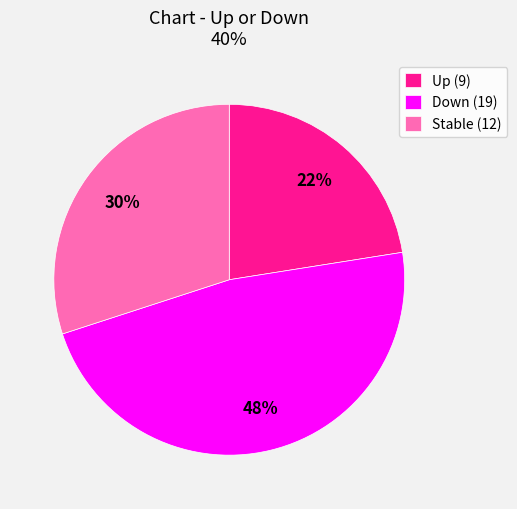

Between Up (9) and Stable (12), which is larger?

Stable (12)